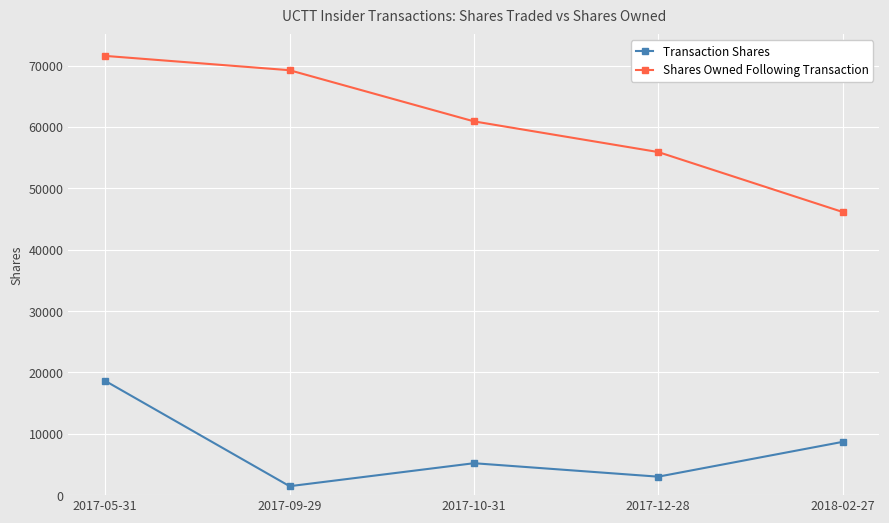

What is the label of the 5th point from the left?

2018-02-27